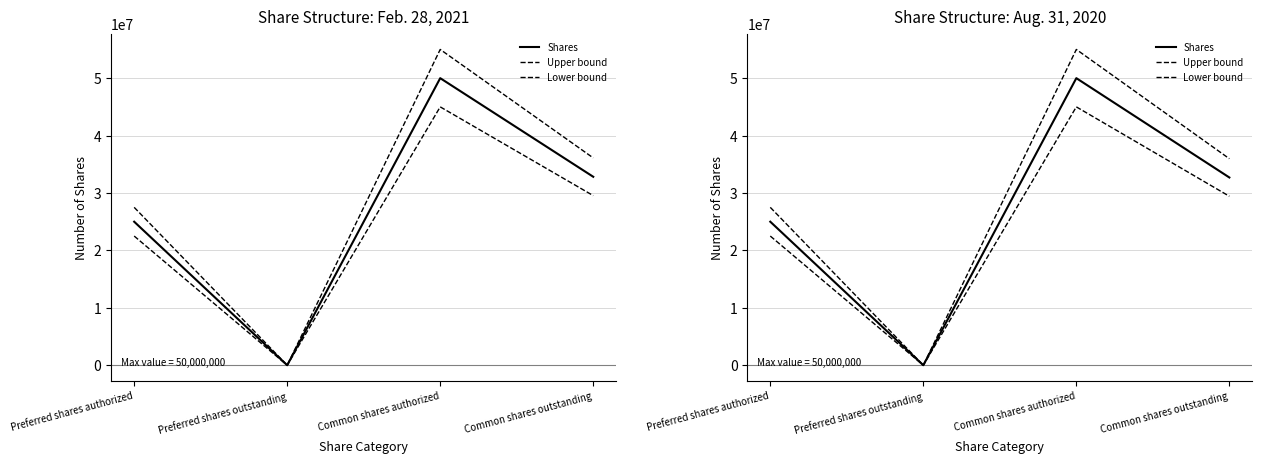

Which category has the lowest value in the Lower bound series?

Preferred shares outstanding